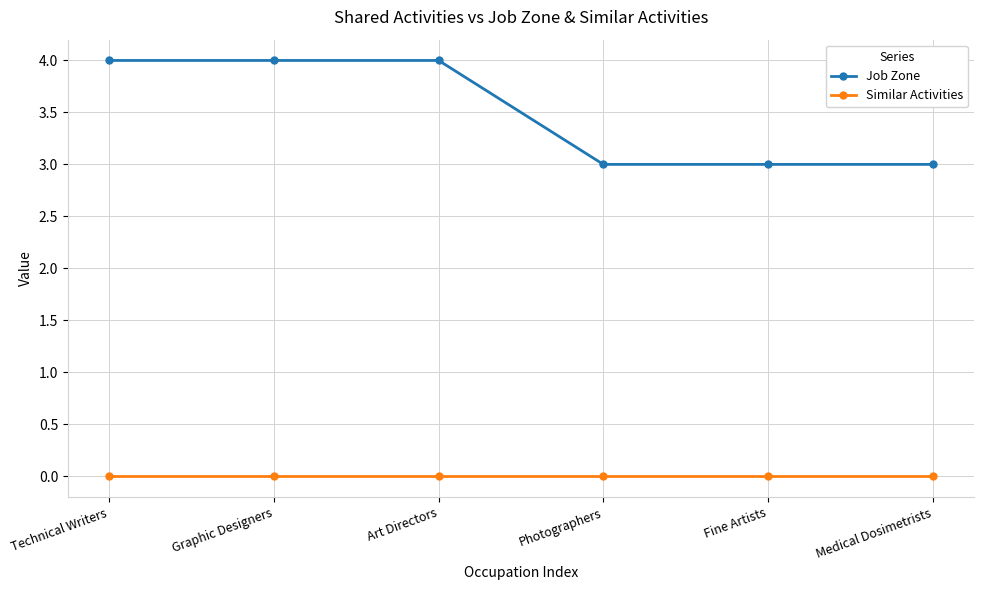

Reading left to right, extract all data points from this chart.

Job Zone: Technical Writers=4	Graphic Designers=4	Art Directors=4	Photographers=3	Fine Artists=3	Medical Dosimetrists=3
Similar Activities: Technical Writers=0	Graphic Designers=0	Art Directors=0	Photographers=0	Fine Artists=0	Medical Dosimetrists=0